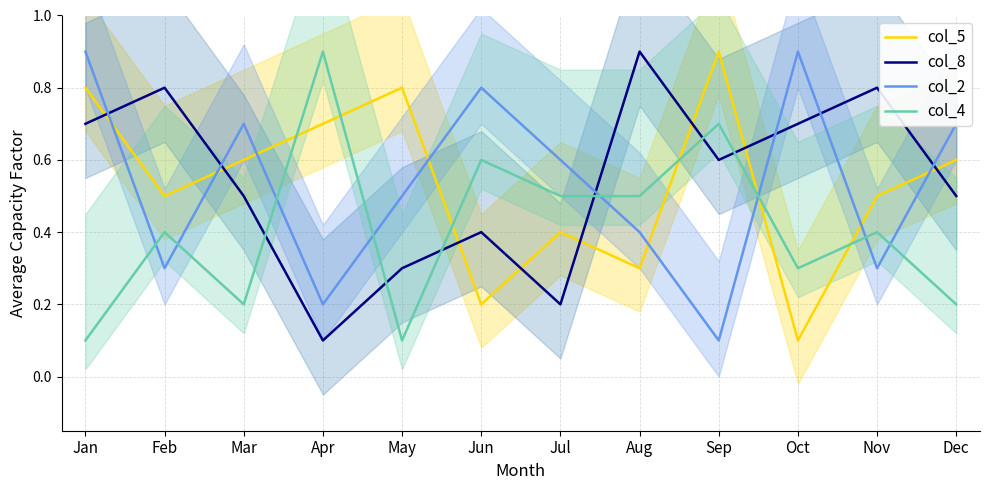

Which series ends up on top after the final intersection of col_8 and col_2?

col_2